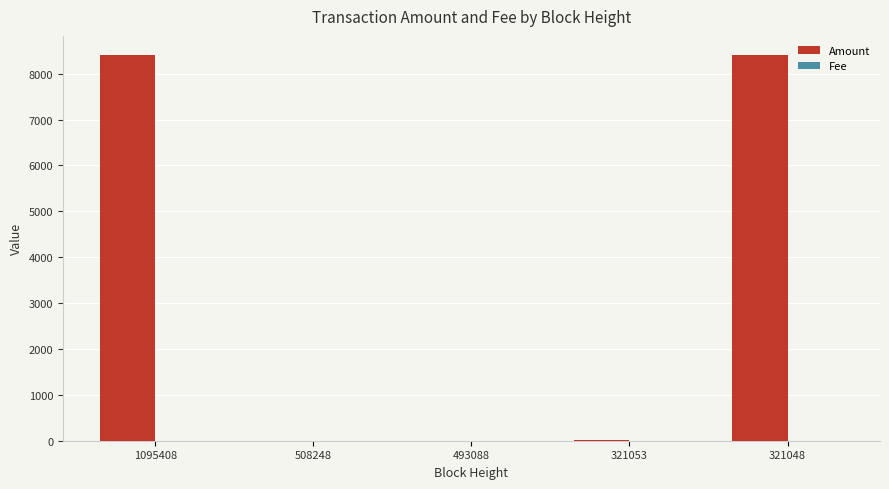

What is the total value across all series at 321048?

8401.0